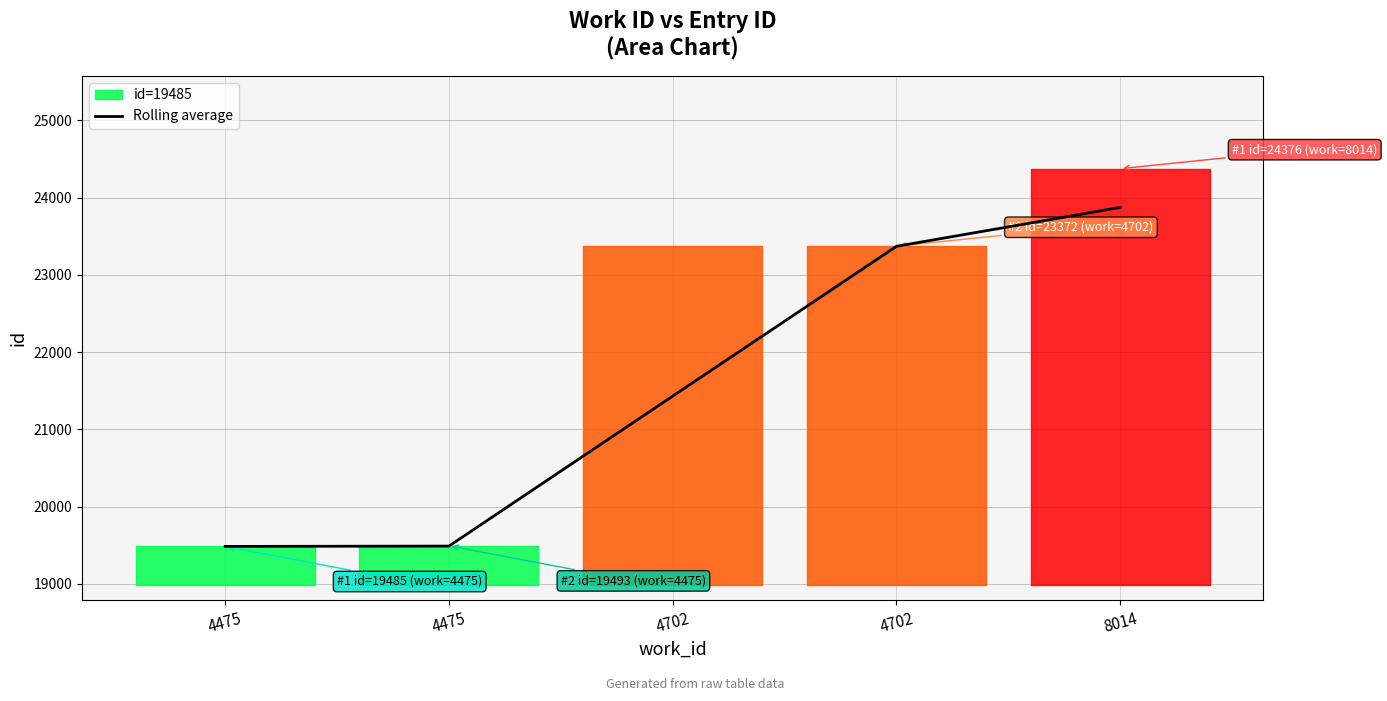

At which label is the value closest to 21679?

4702